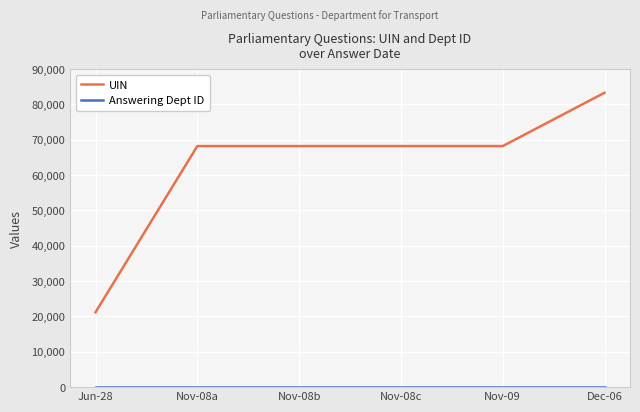

Which series has the widest spread of values?

UIN